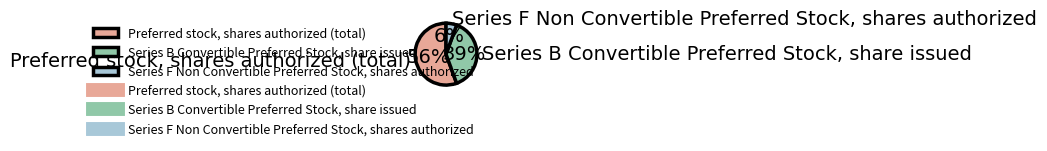

To the nearest percent, what is the average slice percentage?

33%